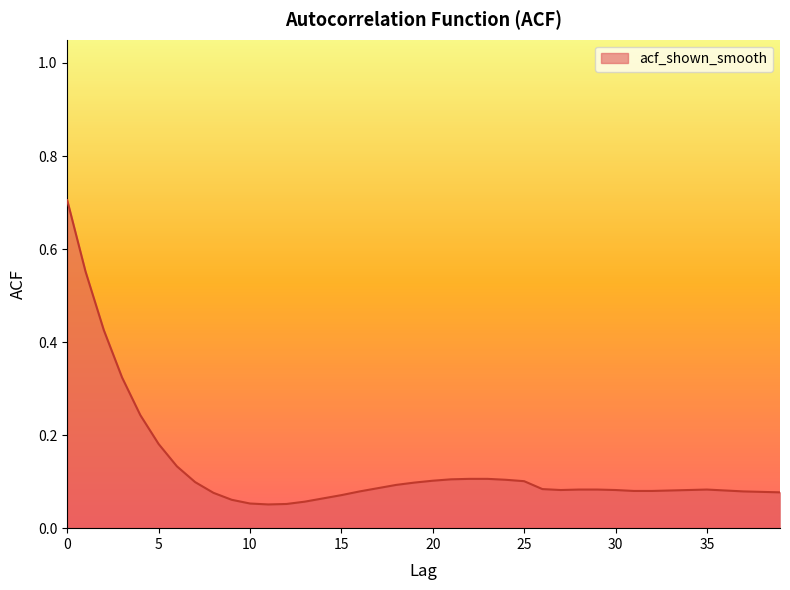

What is the greatest value displayed?

0.7